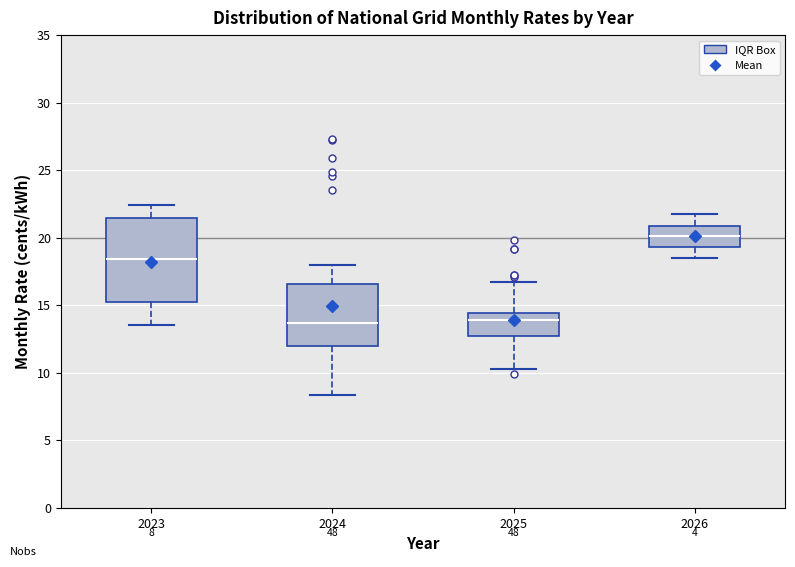

Which box is the tallest, from its lower edge to its upper edge?

2023